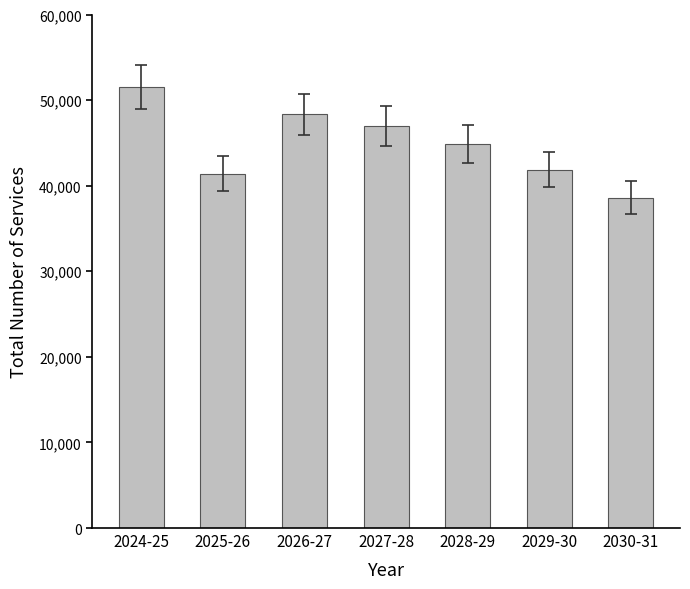

Where does the data first go above 44892?

2024-25